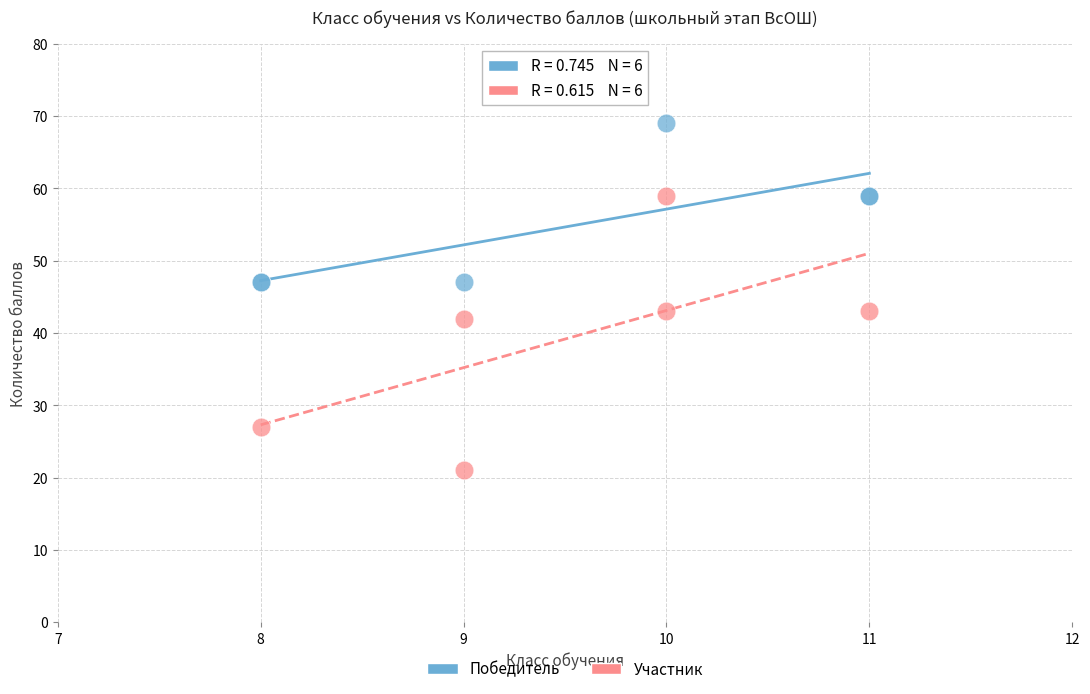

Which series has the widest spread of Y values?

Участник